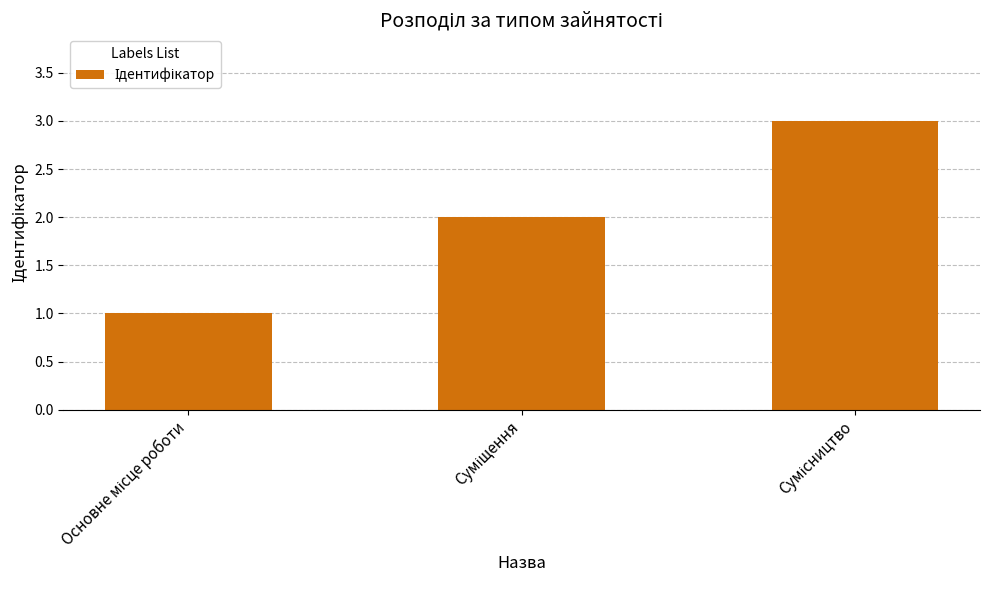

What is the difference between the maximum and minimum values?

2